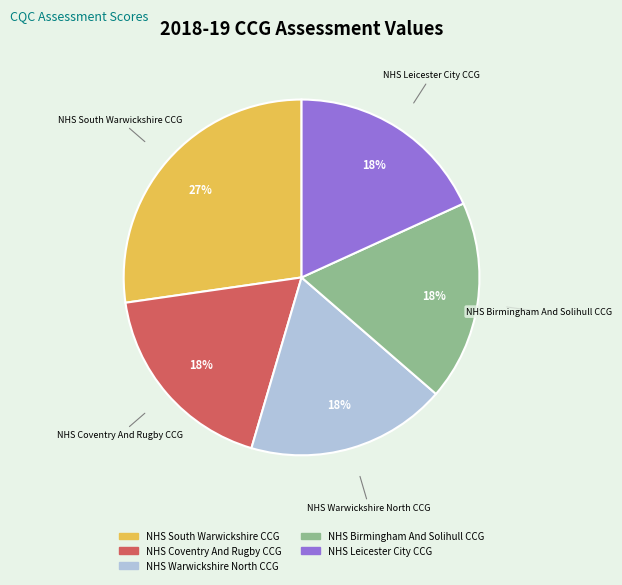

To the nearest percent, what percentage of the pie is NHS Birmingham And Solihull CCG?

18%